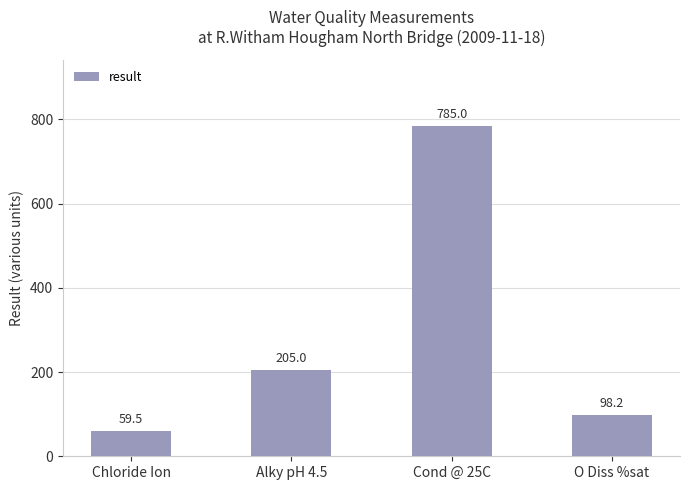

How many distinct data groups are displayed?

1